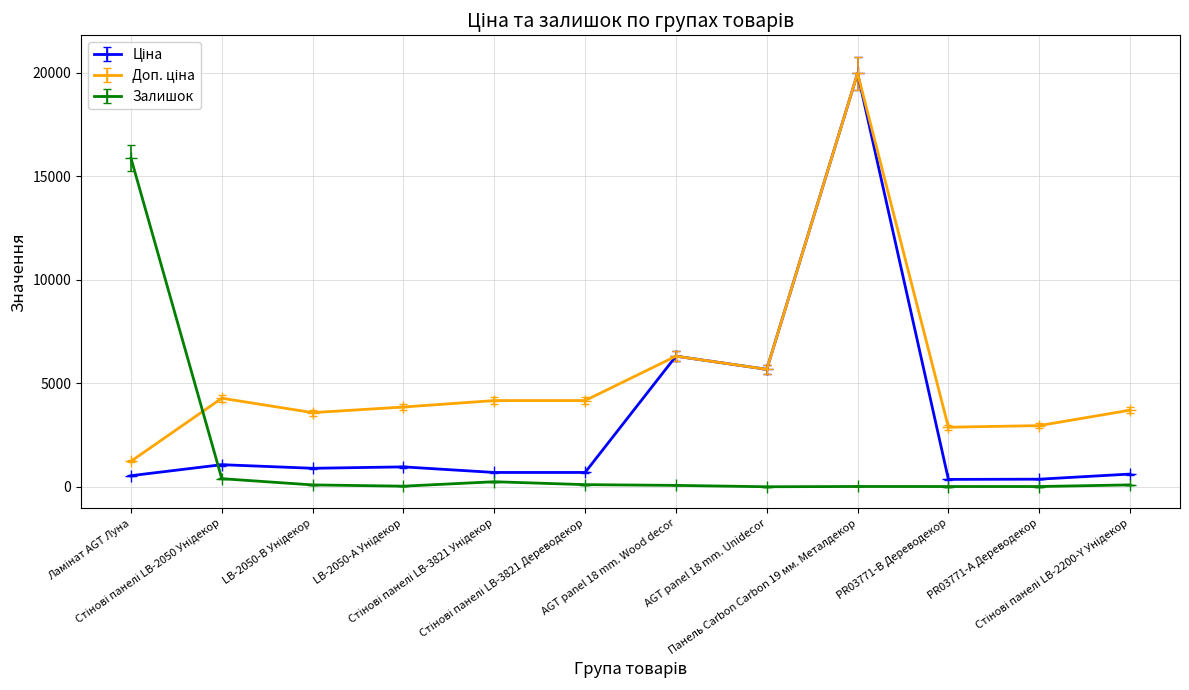

What is the difference between the second highest and minimum values in the Ціна series?

6186.9